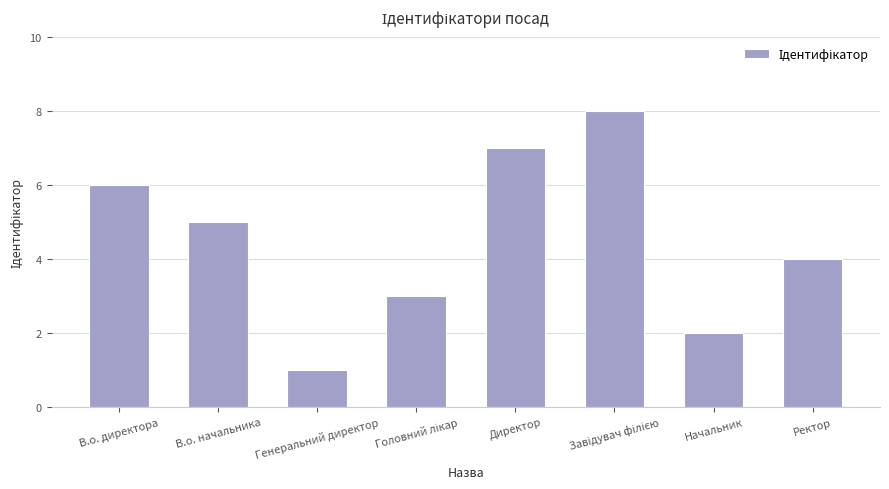

Where is the data nearest to the value 4?

Ректор